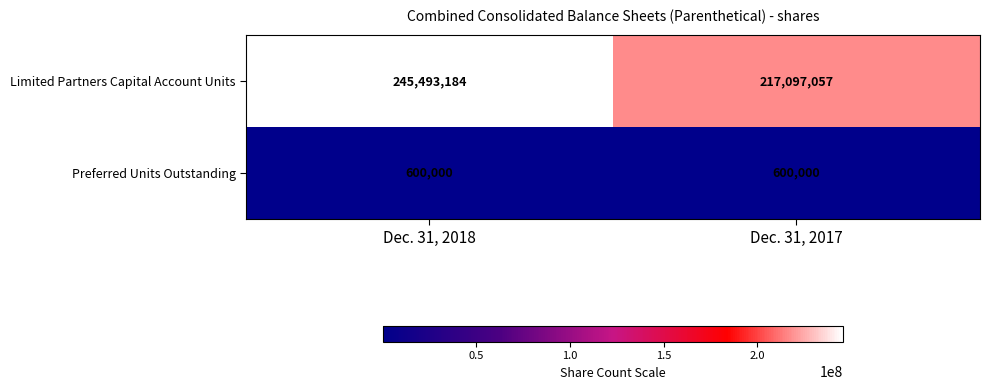

Read the Preferred Units Outstanding value at Dec. 31, 2018.

600000